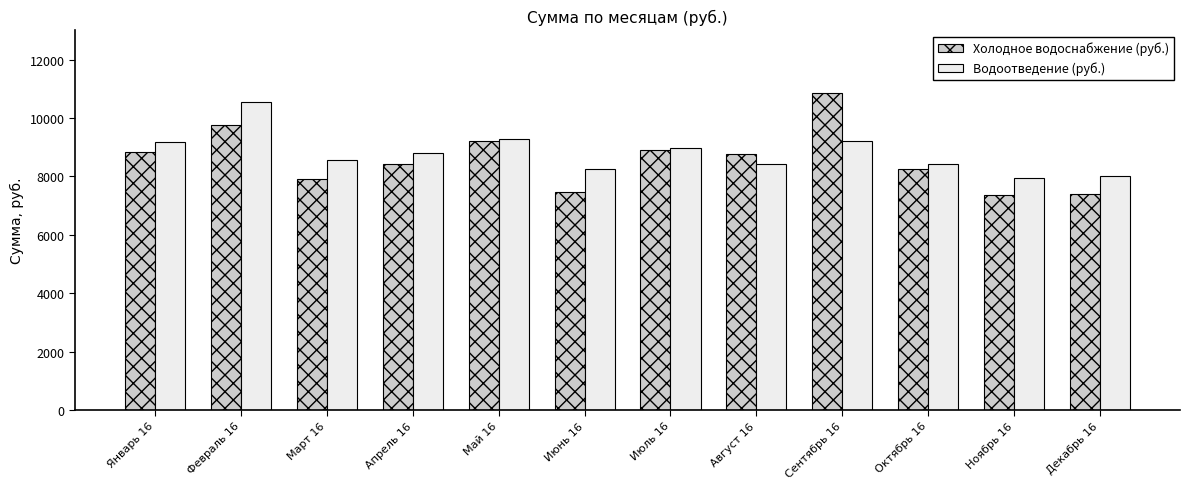

Rank the series at Сентябрь 16 from highest to lowest value.

Холодное водоснабжение (руб.), Водоотведение (руб.)